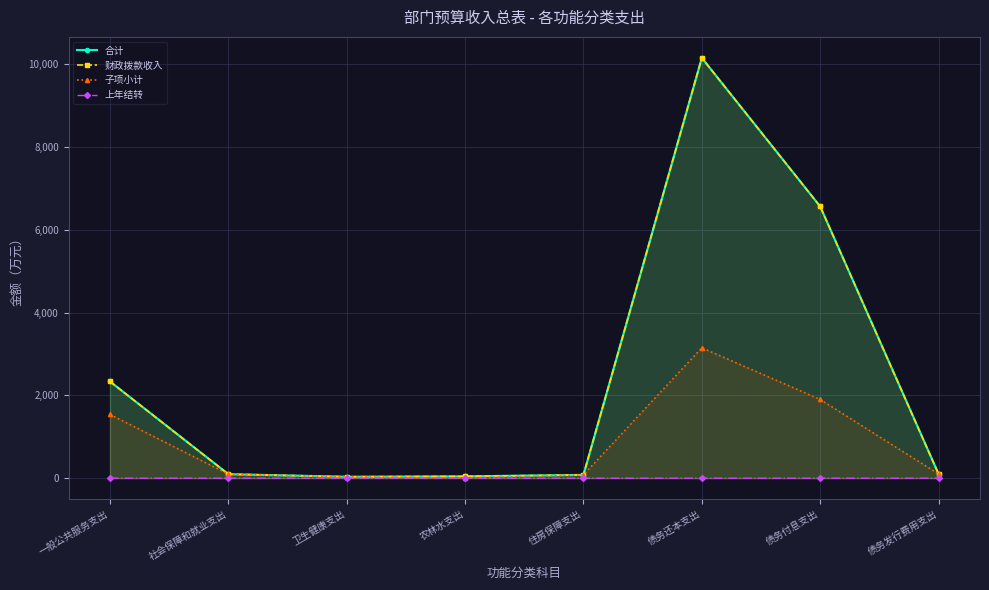

What is the difference between the 子项小计 values at 债务还本支出 and 一般公共服务支出?

1608.6